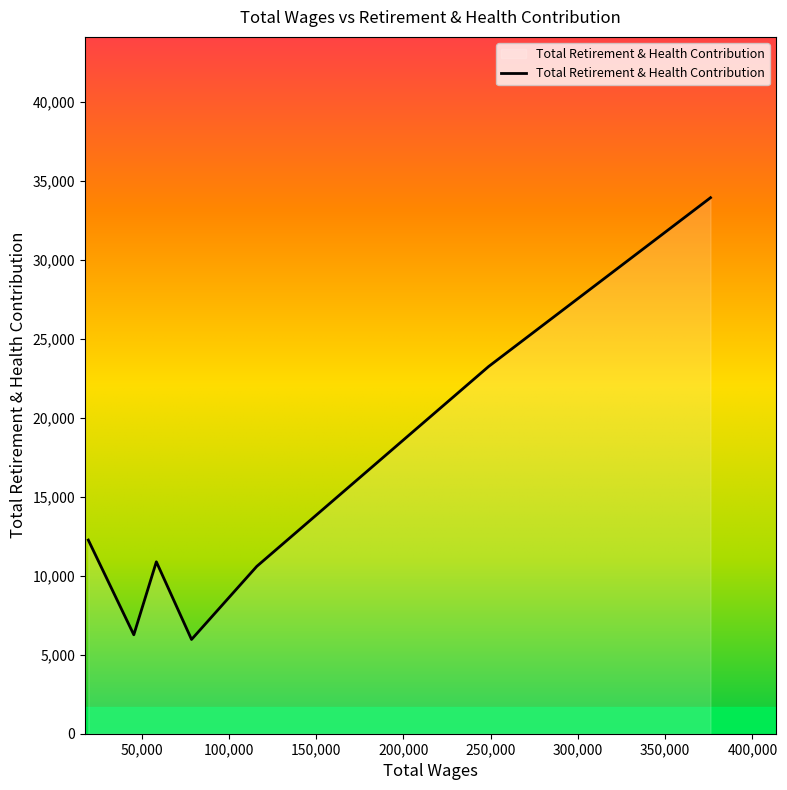

What is the sum of all values?

103214